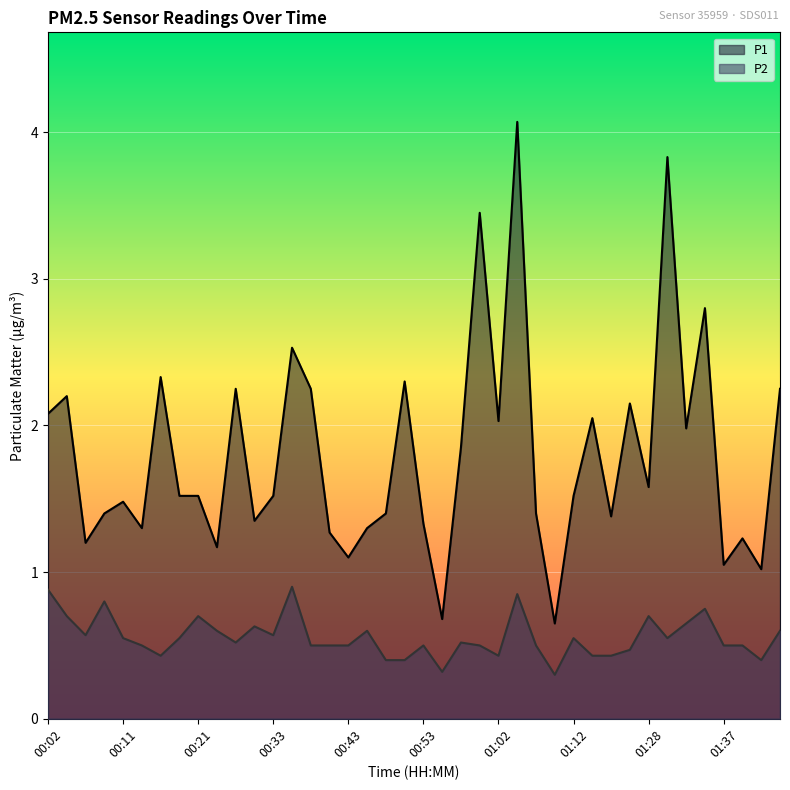

What is the spread (max minus min) of values at 00:14?

0.8